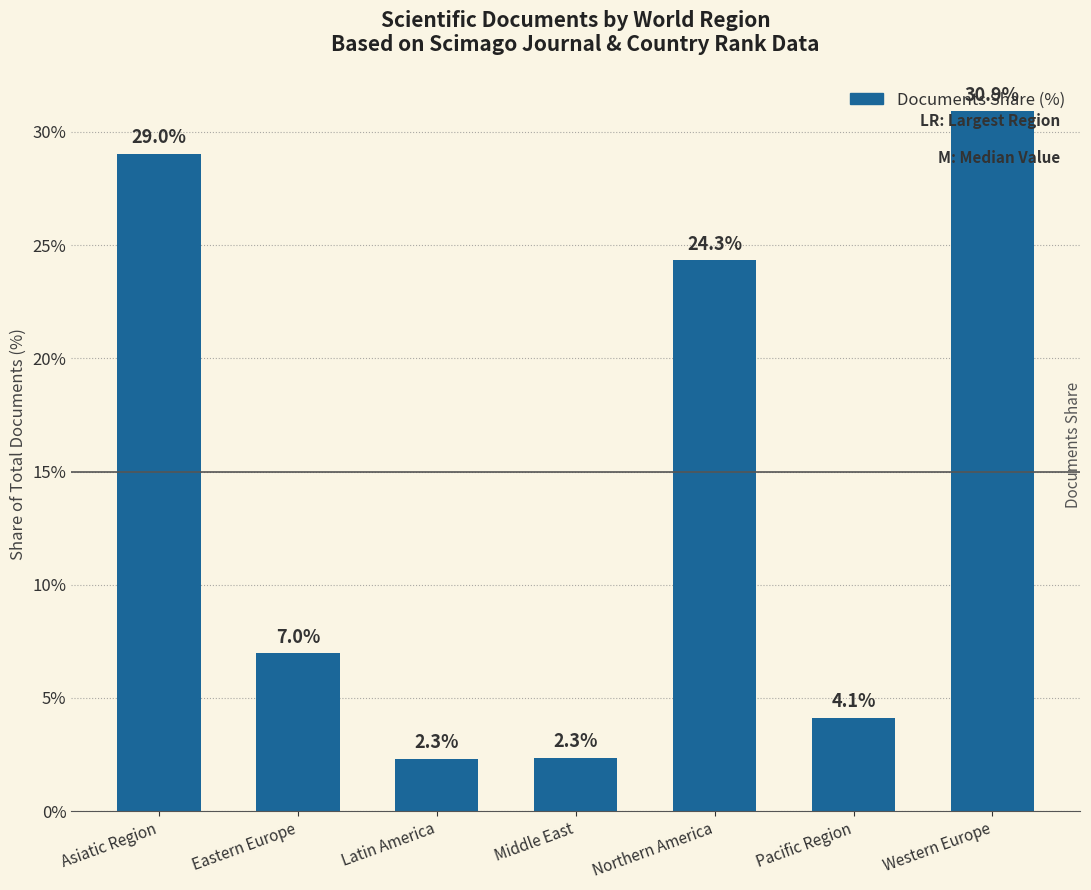

What is the value of the 1st bar from the left?

29.0